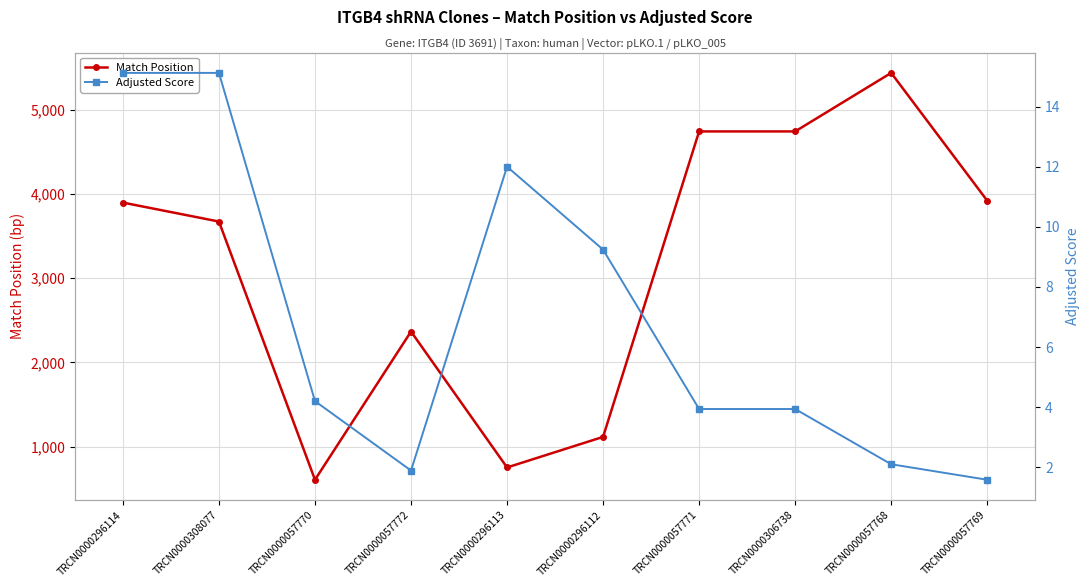

What position from the left is TRCN0000296112?

6